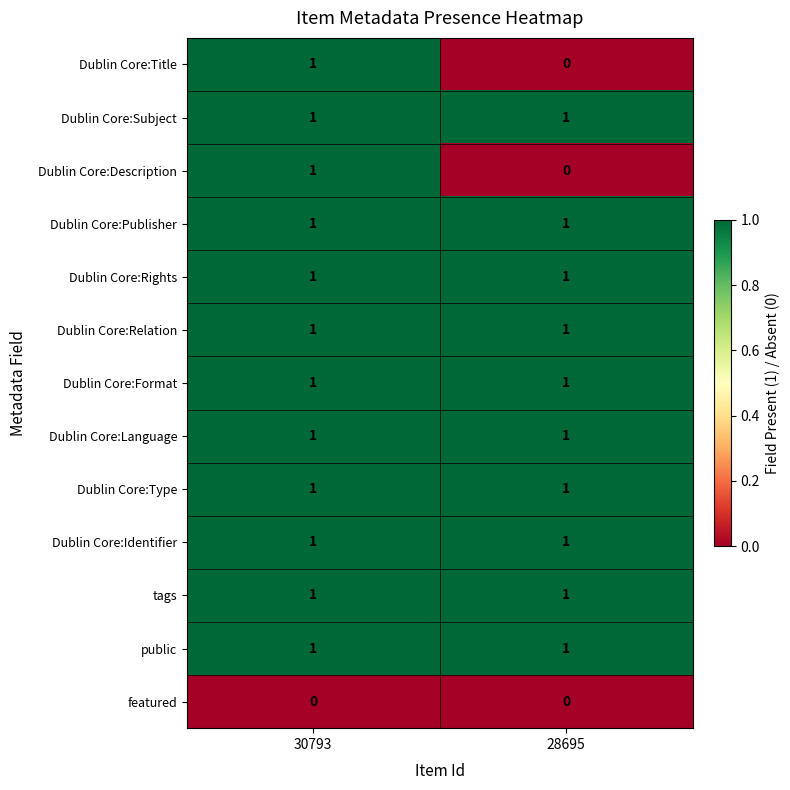

Is the value of tags at 30793 greater than the value of featured at 28695?

Yes